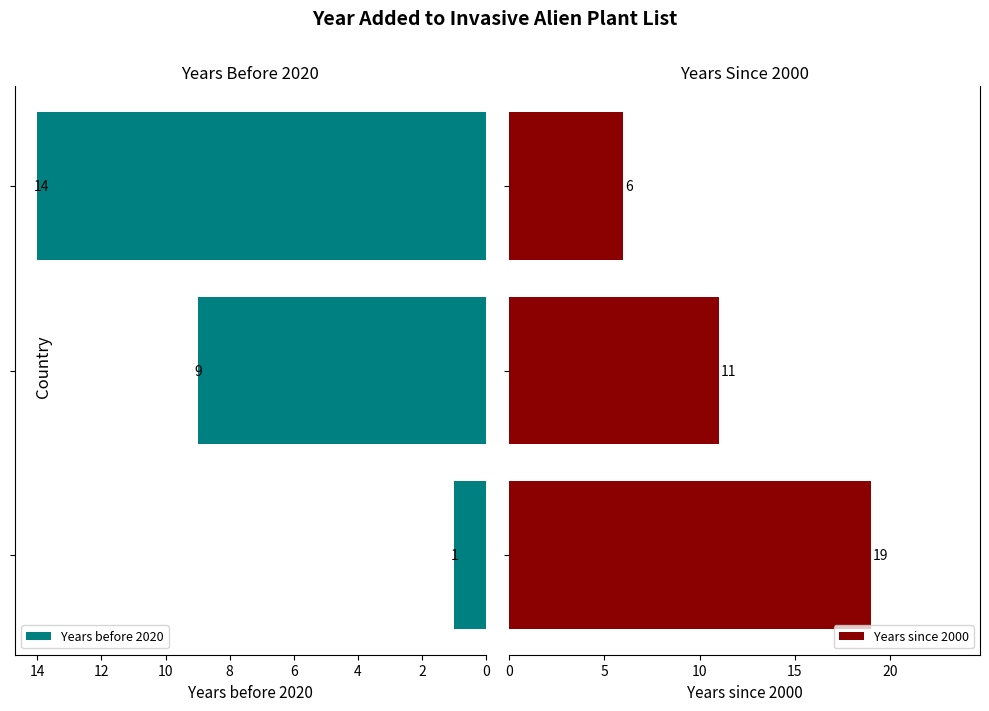

What is the total value across all series at 4?

20